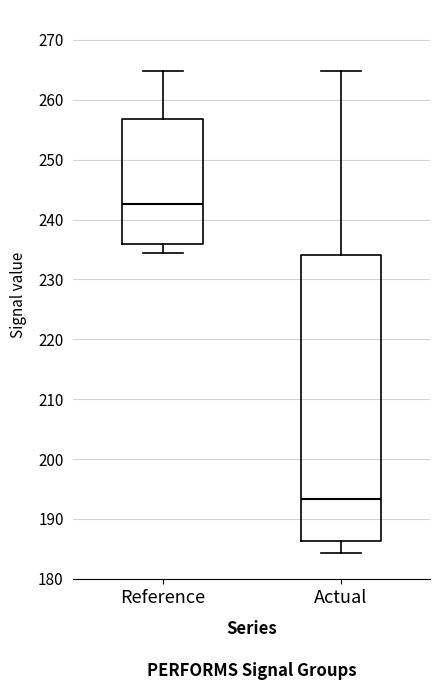

Which box is the tallest, from its lower edge to its upper edge?

Actual